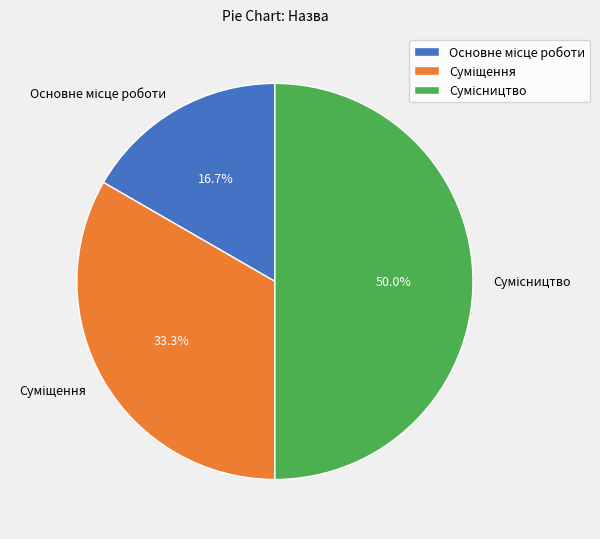

Is the sum of Основне місце роботи and Суміщення greater than half?

No